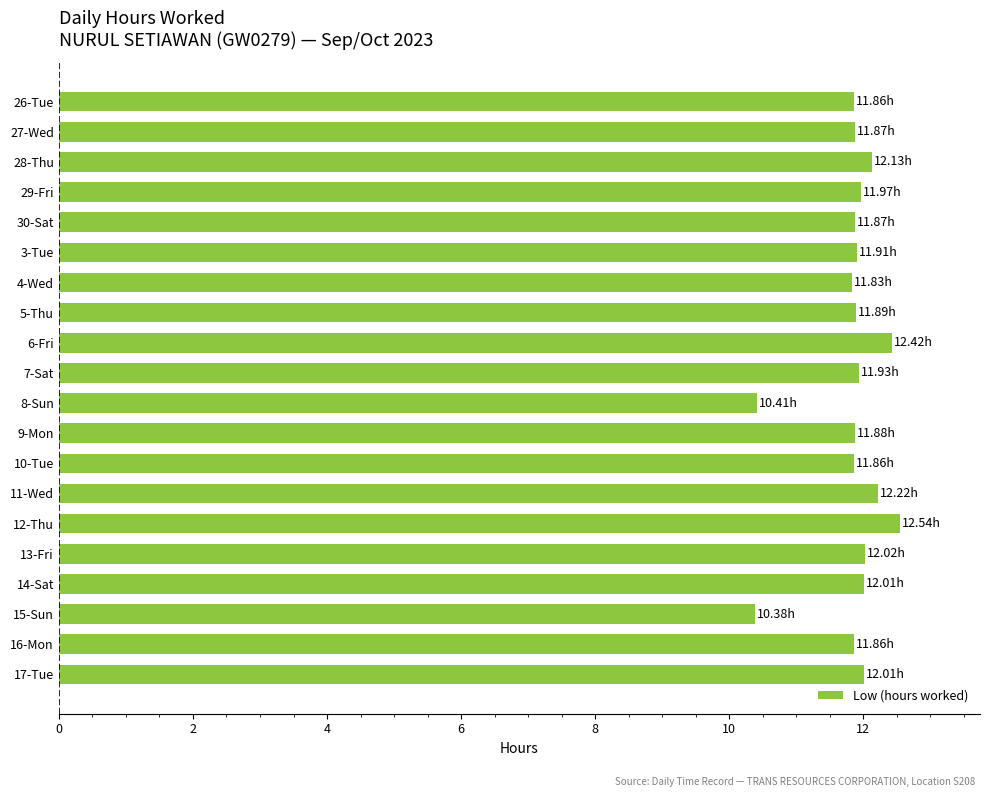

What is the average value?

11.8